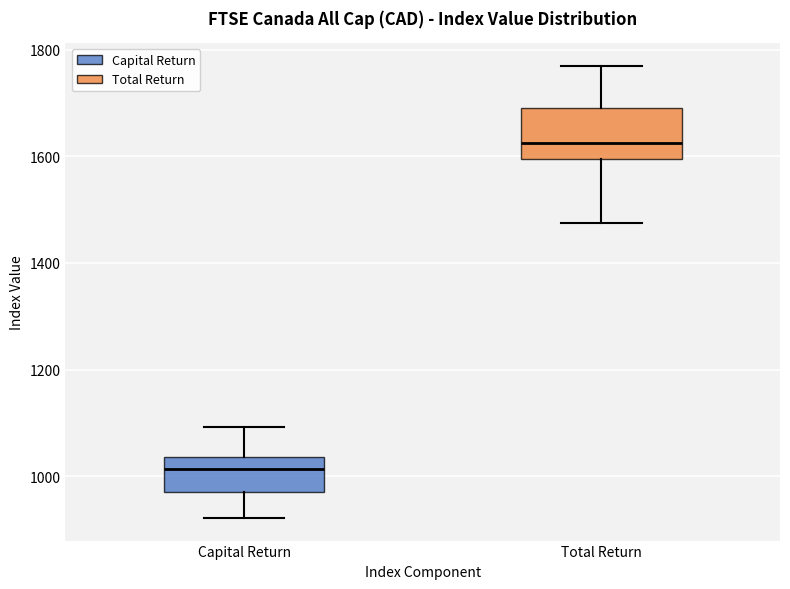

Comparing the boxes themselves (not the whiskers), which one is the tallest?

Total Return